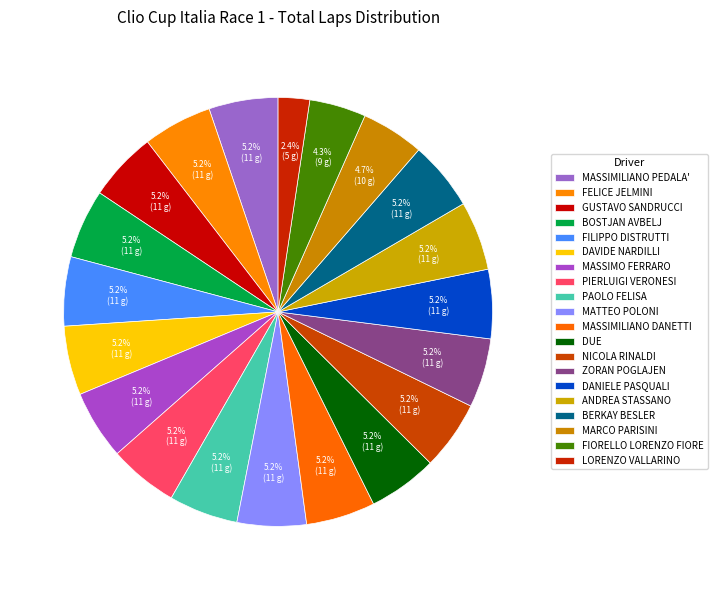

To the nearest percent, what percentage of the pie is FELICE JELMINI?

5%